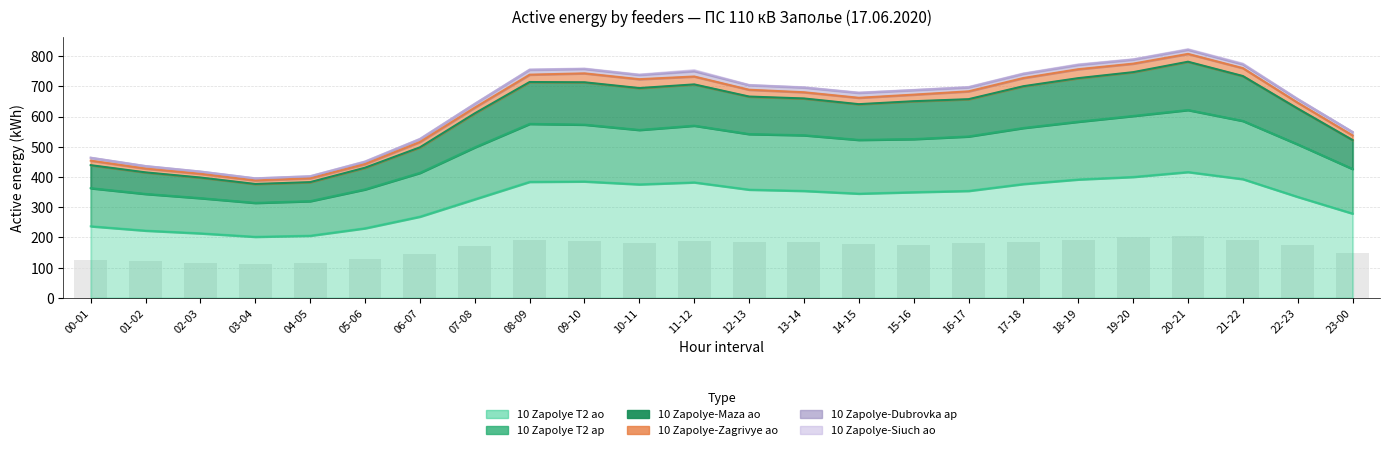

At which label does 10 Zapolye-Maza ao first exceed 680?

08-09